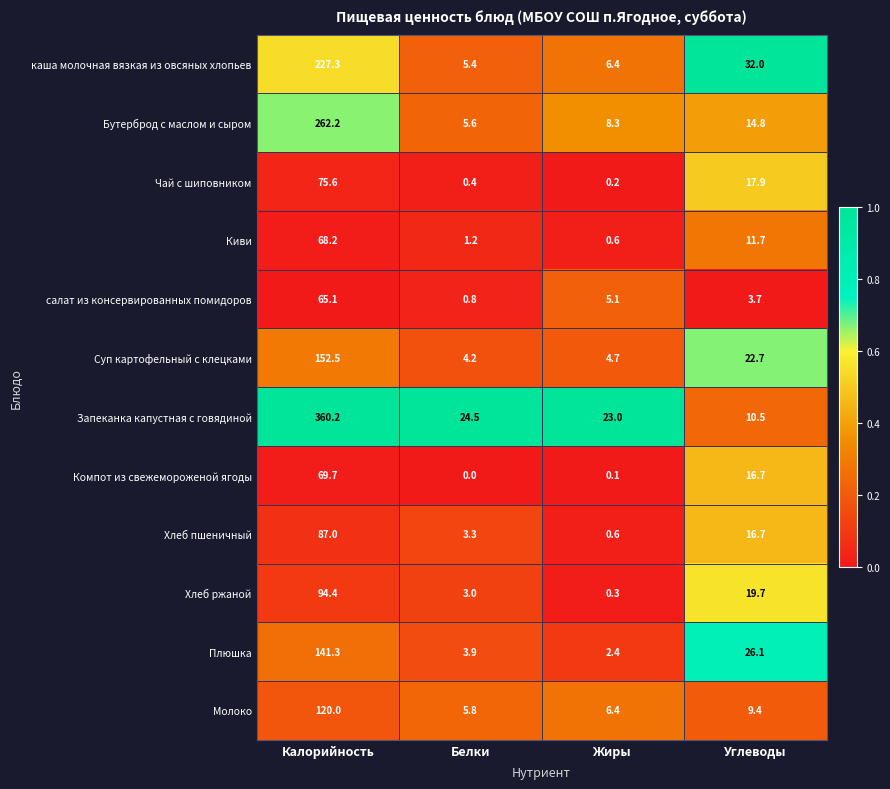

Count the number of data series in this chart.

12